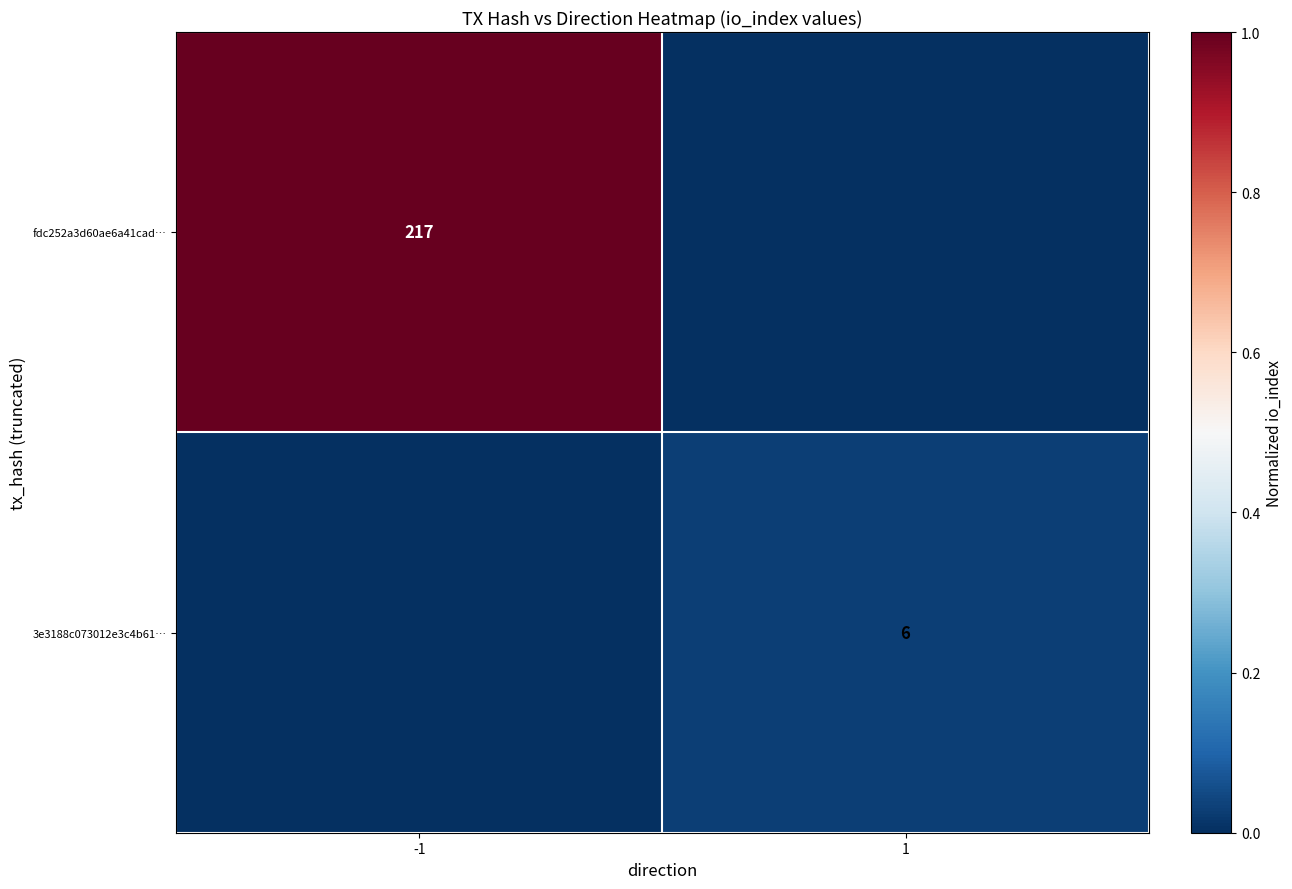

How many series are shown in this chart?

2